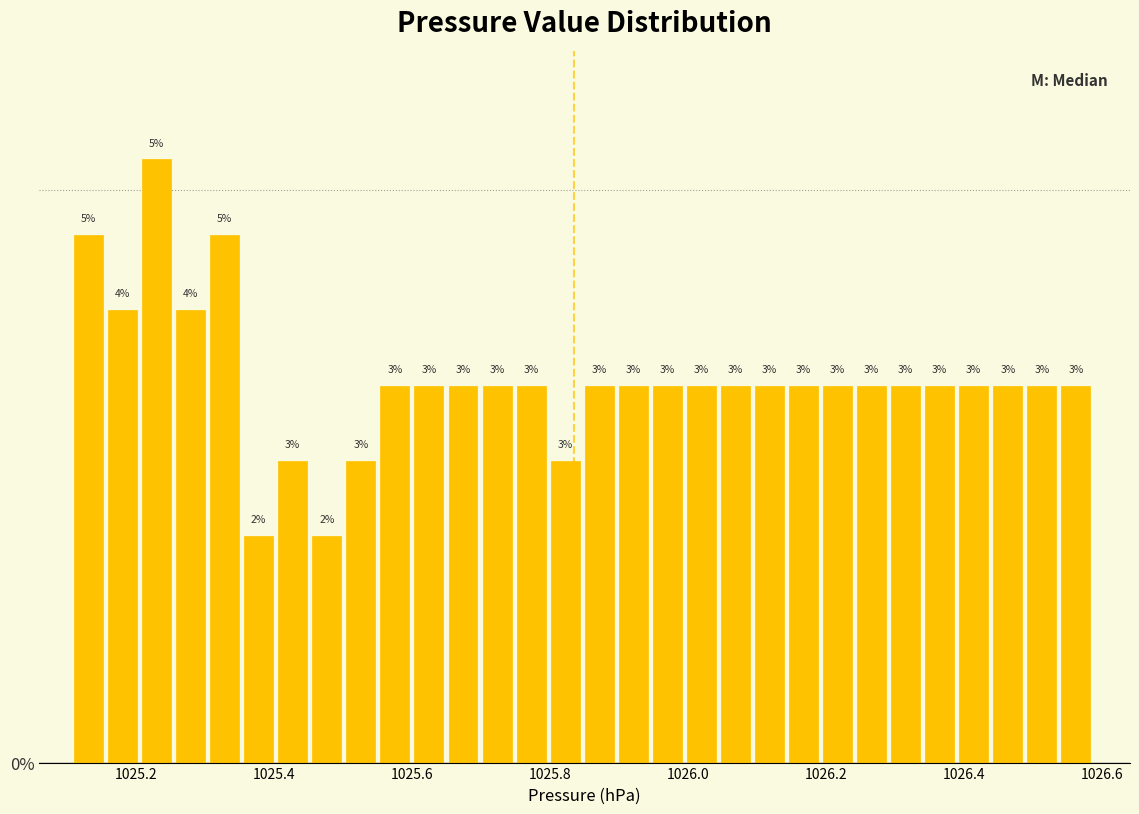

Read against the x-axis, roughly where is the centre of the tallest bar?

1025.22